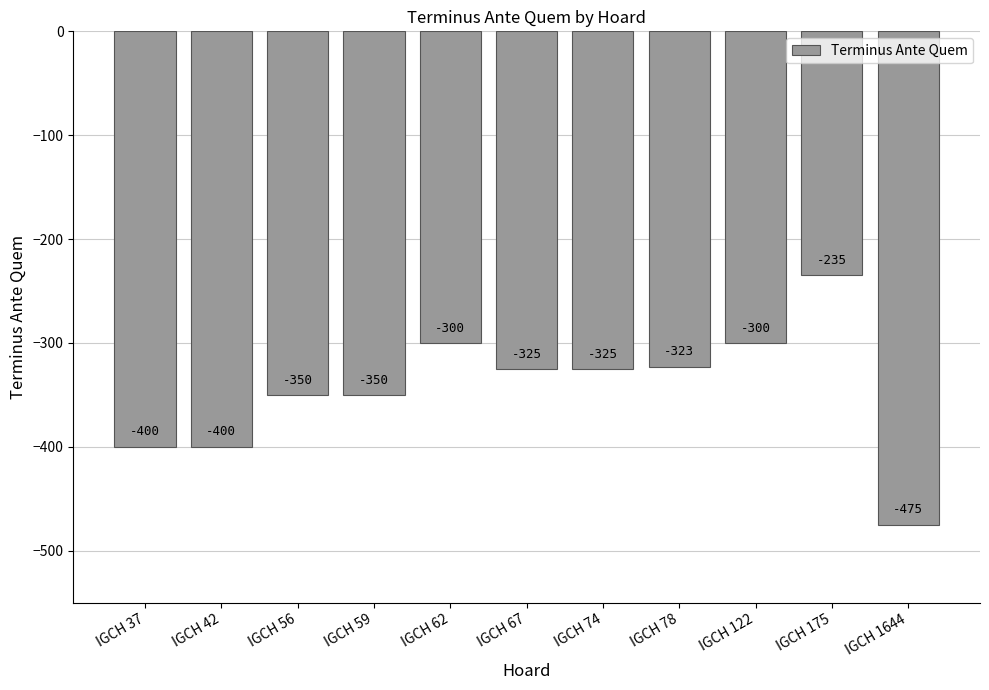

What is the greatest value displayed?

-235